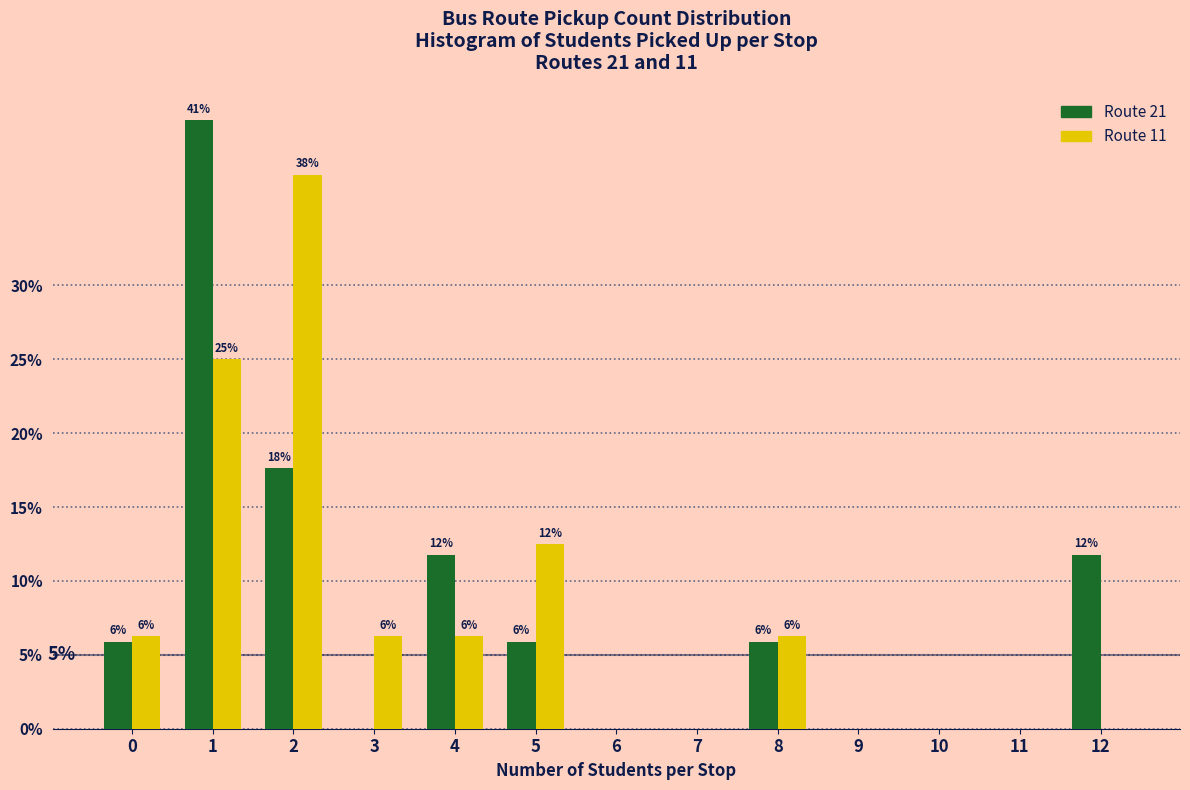

What are all the series names shown in the legend?

Route 21, Route 11